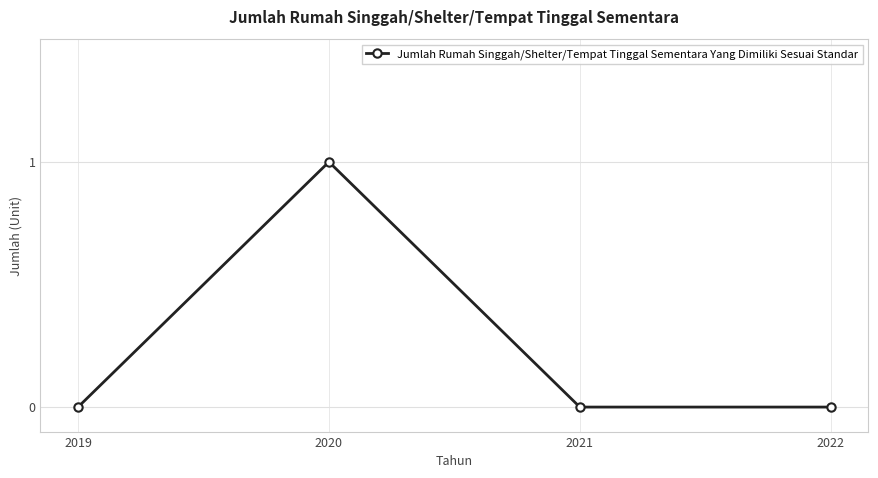

The value at 2022 is 0. True or false?

True